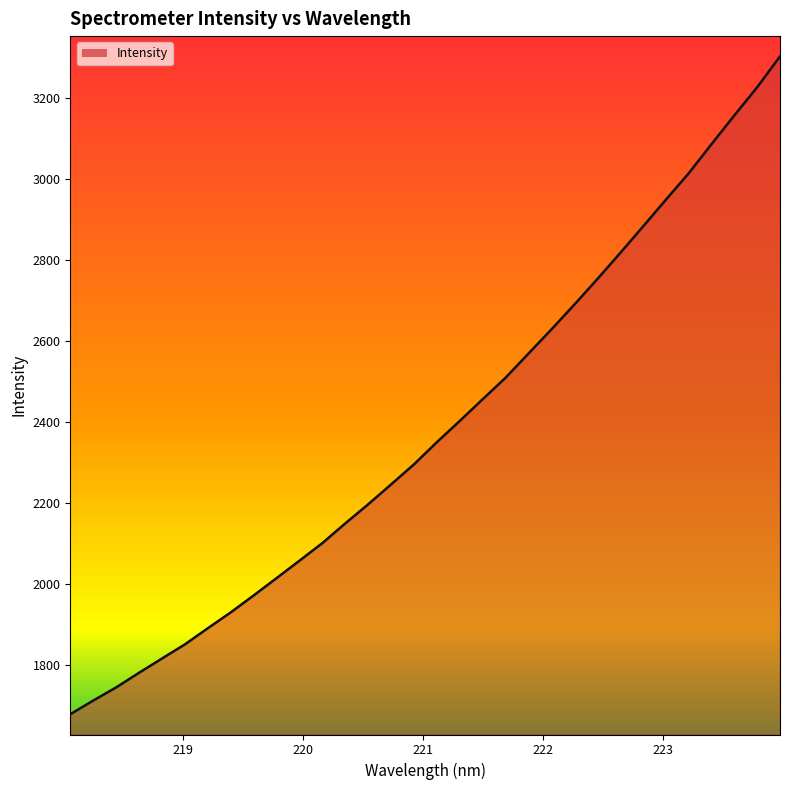

What is the smallest value displayed?

1677.7